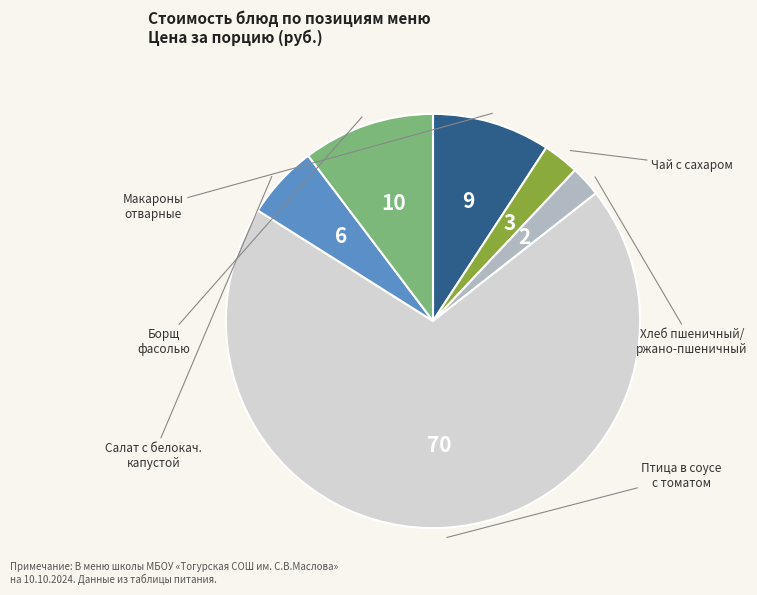

How many slices are in this pie chart?

6